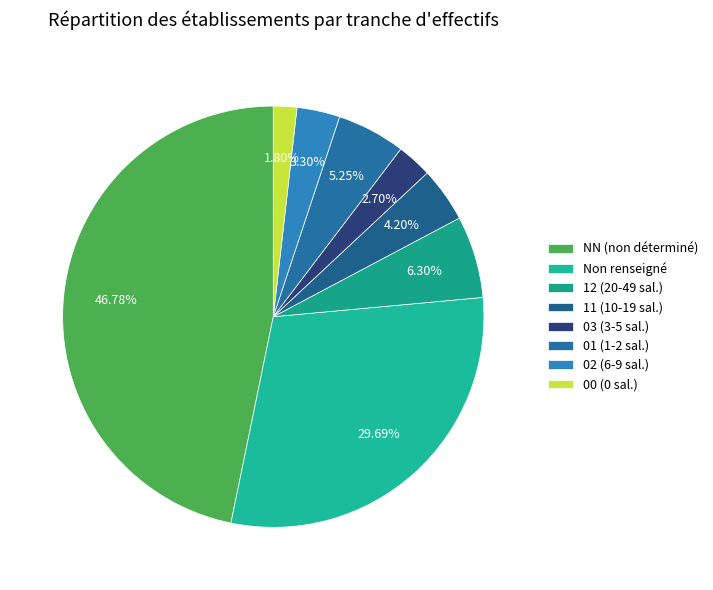

How many segments does this pie chart have?

8